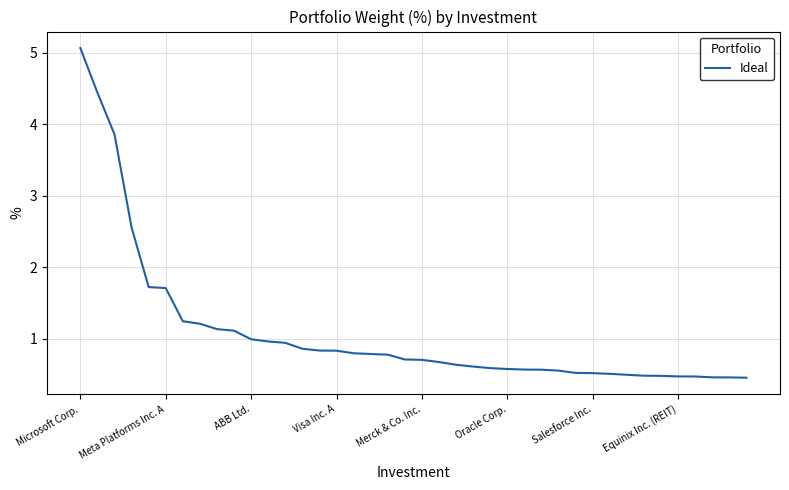

What is the smallest value displayed?

0.5